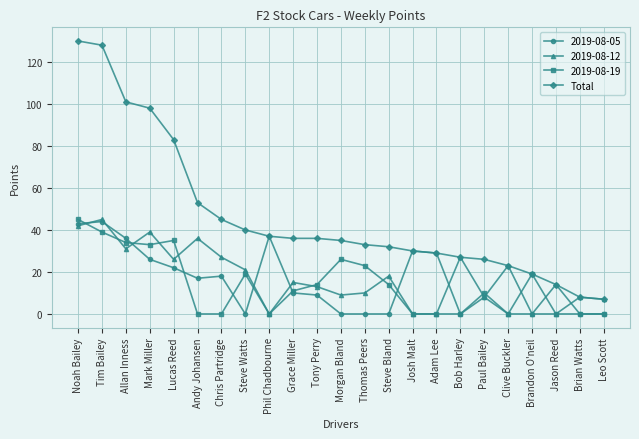

The value of 2019-08-12 at Steve Watts is 32. True or false?

False